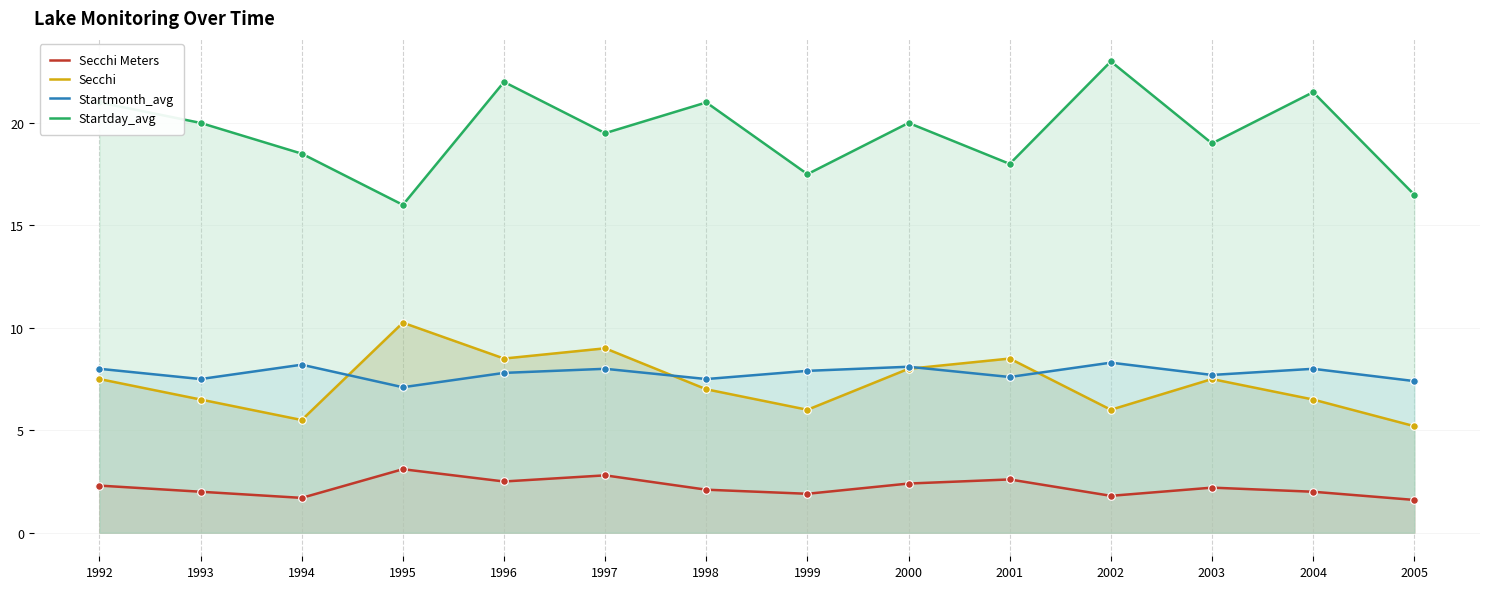

Which series contains the highest Y value?

Startday_avg